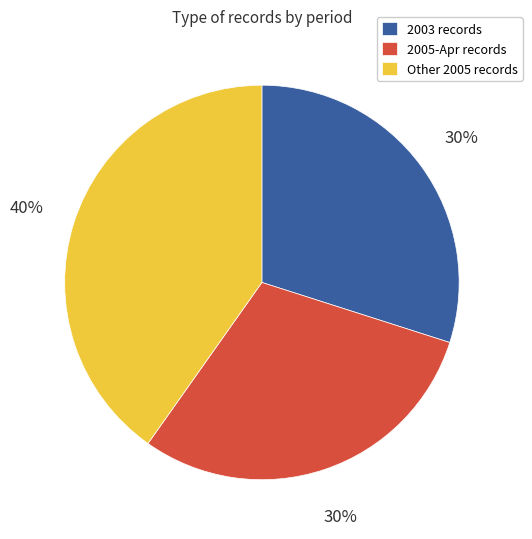

To the nearest percent, what percentage of the pie is Other 2005 records?

40%